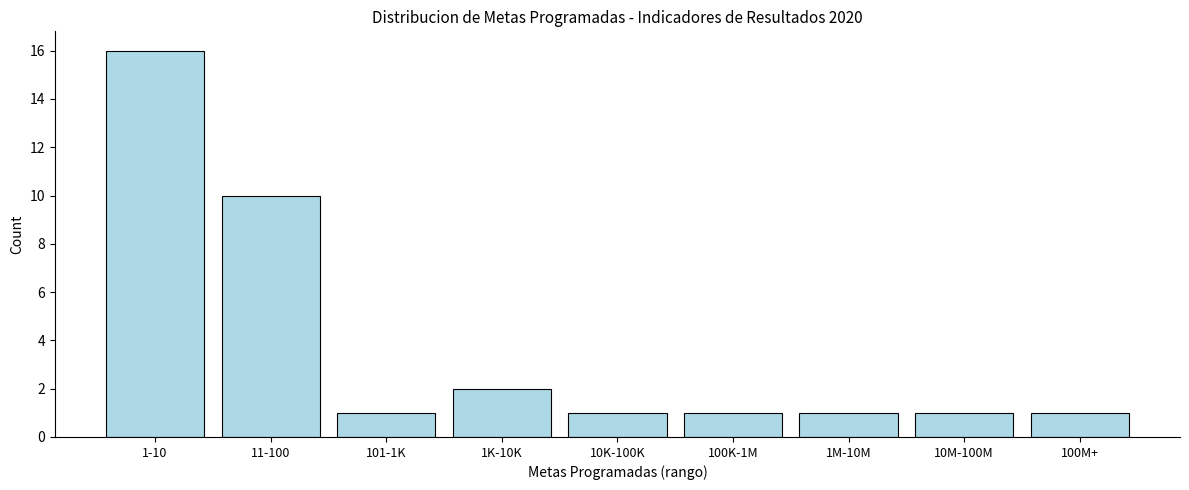

Reading right to left, list all the values displayed in this chart.

1	1	1	1	1	2	1	10	16